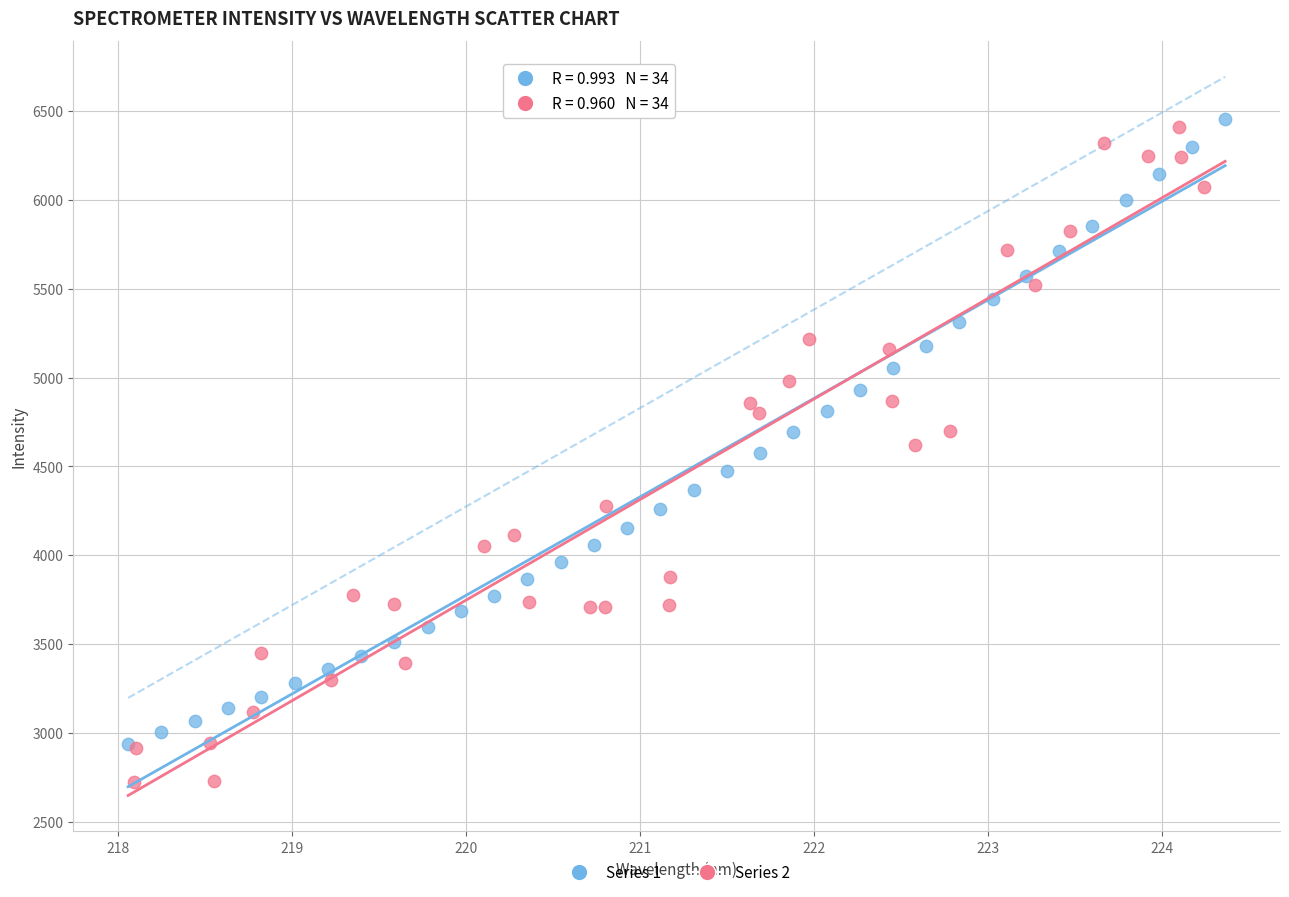

Which series contains the lowest Y value?

Series 2